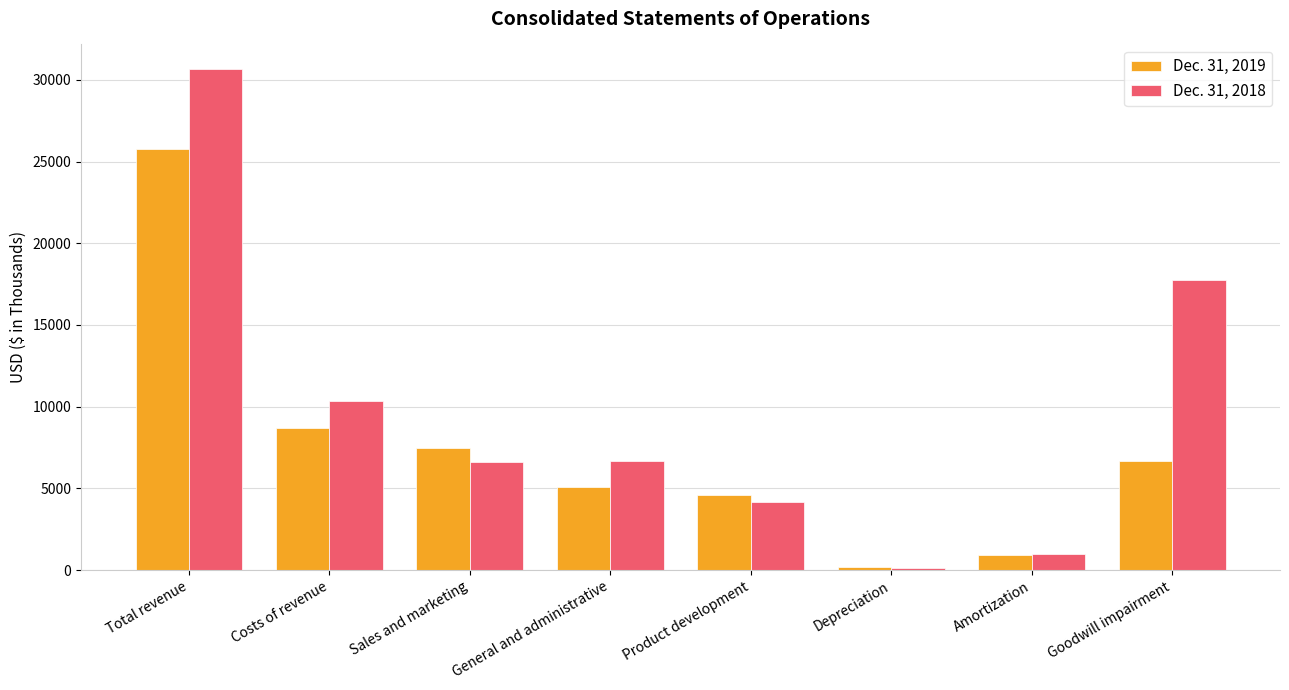

What is the label of the 4th bar from the right?

Product development